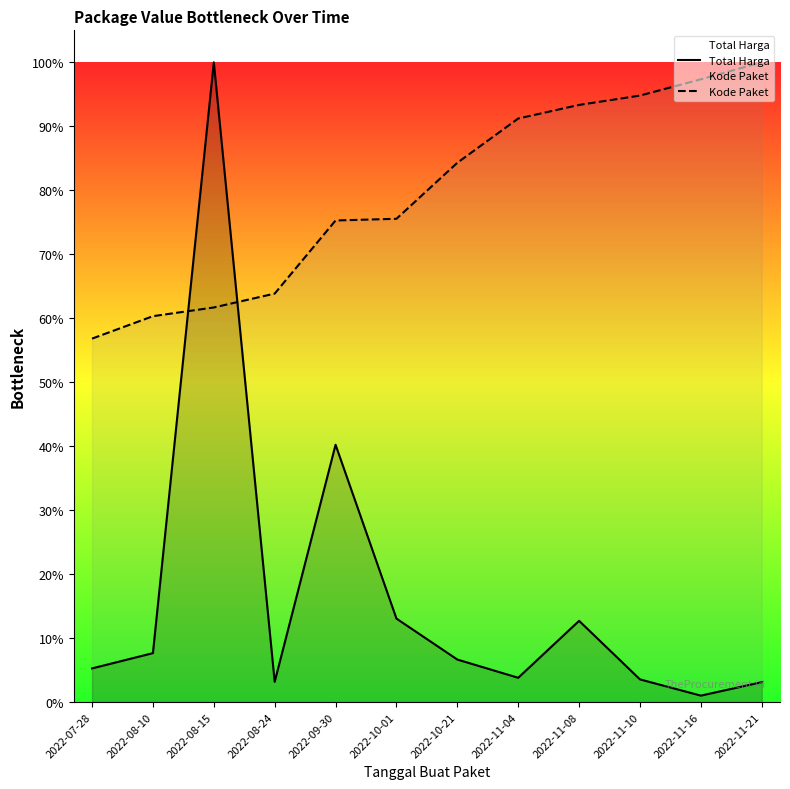

Between 2022-11-10 and 2022-11-16, which is larger?

2022-11-10